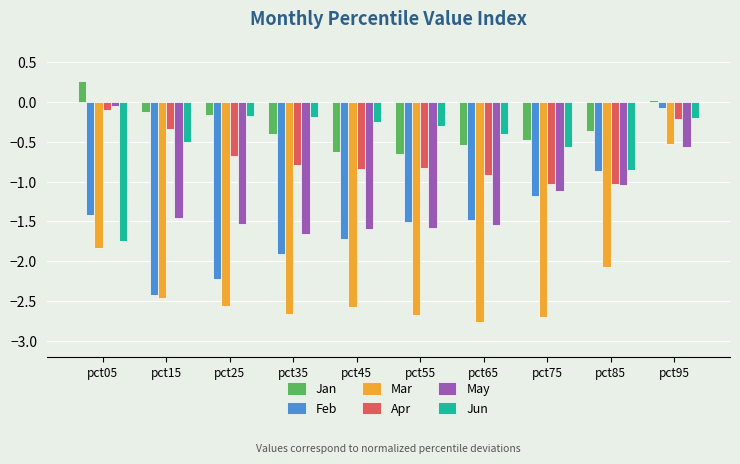

The value of Mar at pct75 is -1.7. True or false?

False